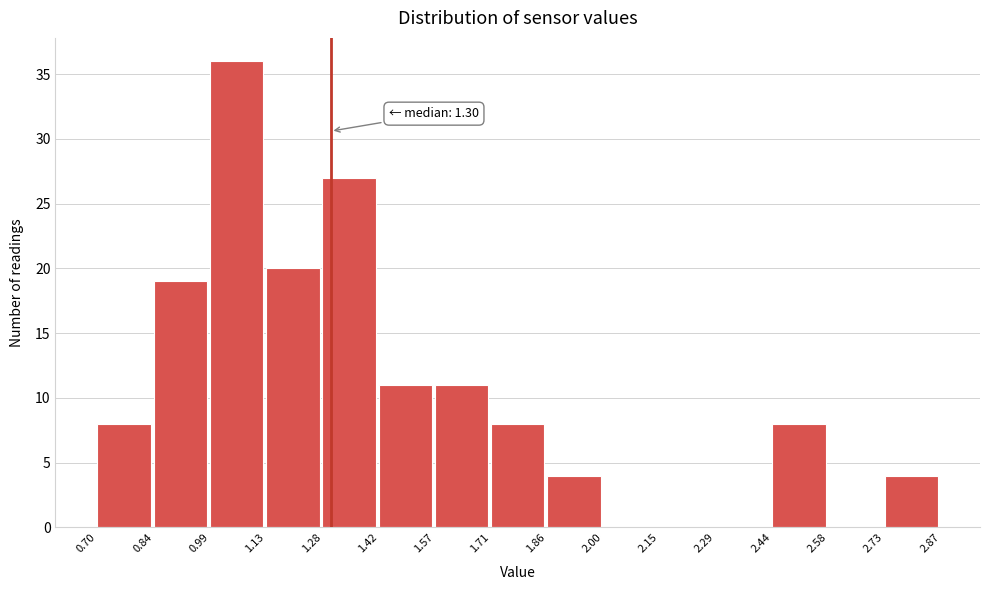

Which range on the x-axis has the tallest bar?

0.99 to 1.13